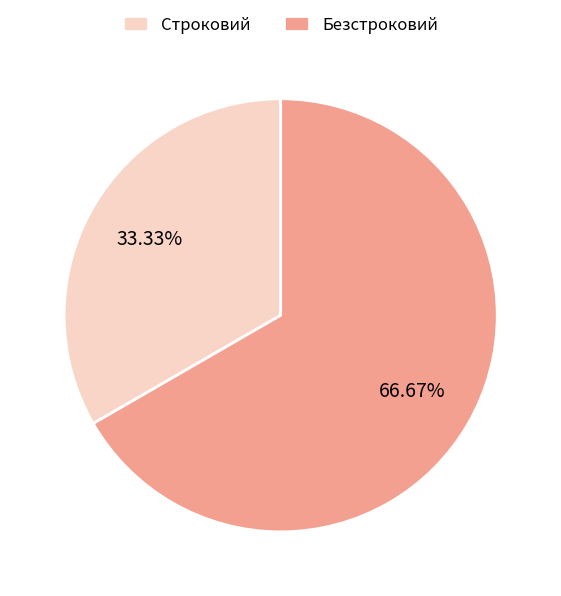

Between Строковий and Безстроковий, which is larger?

Безстроковий